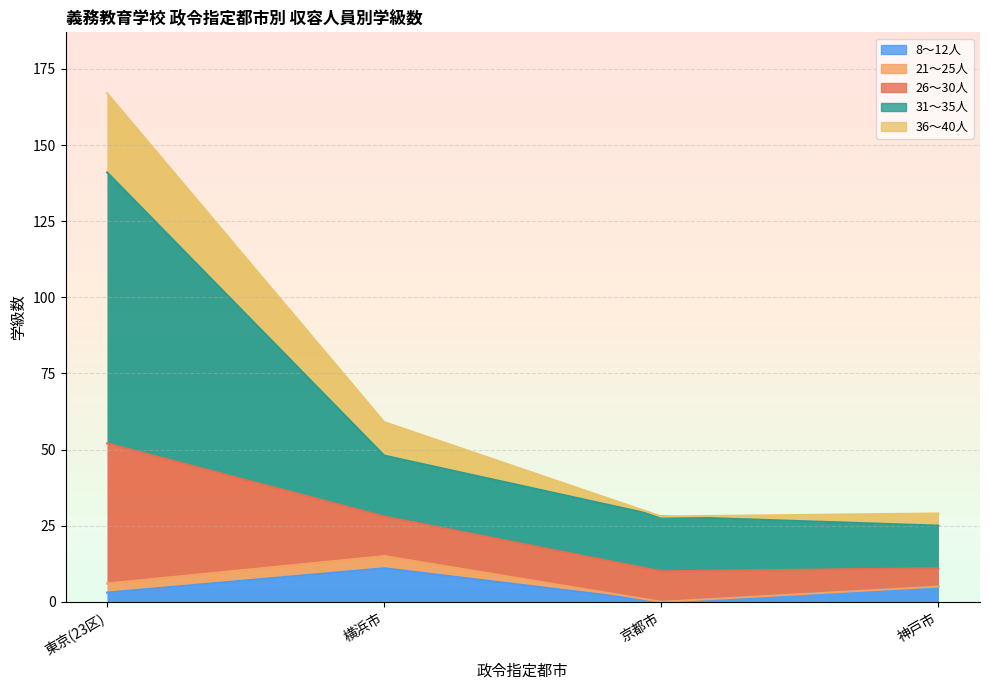

True or false: 8～12人 has more than 2 points higher than both neighbors.

False